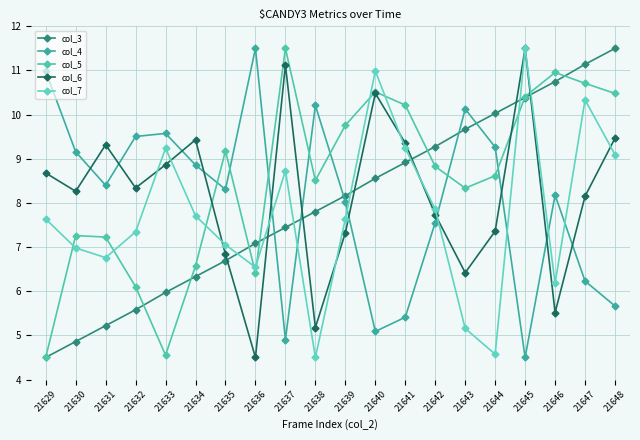

Reading right to left, what are all the values shown in this chart?

col_3: 21648=11.5	21647=11.1	21646=10.7	21645=10.4	21644=10.0	21643=9.7	21642=9.3	21641=8.9	21640=8.6	21639=8.2	21638=7.8	21637=7.4	21636=7.1	21635=6.7	21634=6.3	21633=6.0	21632=5.6	21631=5.2	21630=4.9	21629=4.5
col_4: 21648=5.7	21647=6.2	21646=8.2	21645=4.5	21644=9.3	21643=10.1	21642=7.6	21641=5.4	21640=5.1	21639=8.0	21638=10.2	21637=4.9	21636=11.5	21635=8.3	21634=8.9	21633=9.6	21632=9.5	21631=8.4	21630=9.2	21629=11.0
col_5: 21648=10.5	21647=10.7	21646=11.0	21645=10.4	21644=8.6	21643=8.3	21642=8.8	21641=10.2	21640=10.5	21639=9.8	21638=8.5	21637=11.5	21636=6.4	21635=9.2	21634=6.6	21633=4.6	21632=6.1	21631=7.2	21630=7.3	21629=4.5
col_6: 21648=9.5	21647=8.2	21646=5.5	21645=11.5	21644=7.4	21643=6.4	21642=7.7	21641=9.4	21640=10.5	21639=7.3	21638=5.2	21637=11.1	21636=4.5	21635=6.8	21634=9.4	21633=8.9	21632=8.3	21631=9.3	21630=8.3	21629=8.7
col_7: 21648=9.1	21647=10.3	21646=6.2	21645=11.5	21644=4.6	21643=5.2	21642=7.9	21641=9.2	21640=11.0	21639=7.6	21638=4.5	21637=8.7	21636=6.5	21635=7.1	21634=7.7	21633=9.2	21632=7.3	21631=6.8	21630=7.0	21629=7.6